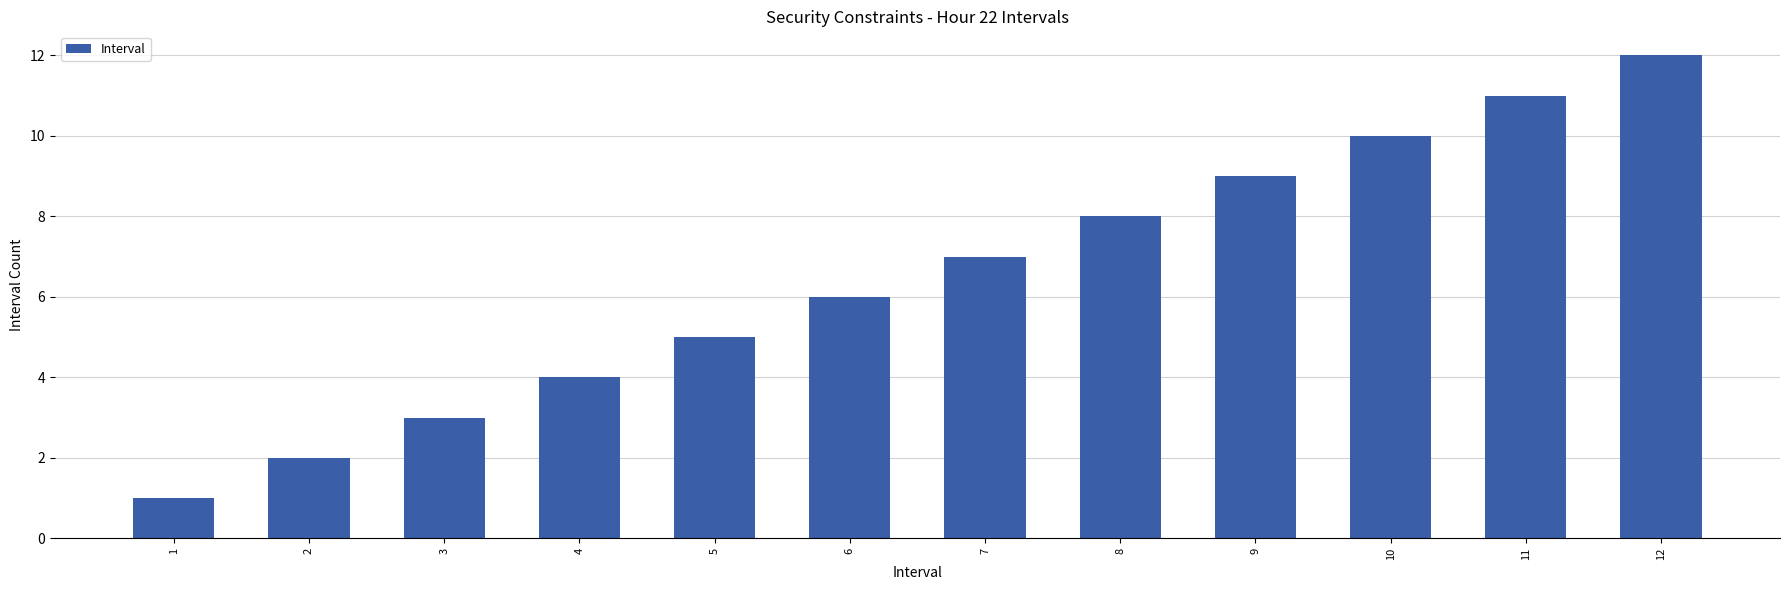

The chart shows a value of 9 at 9. True or false?

True